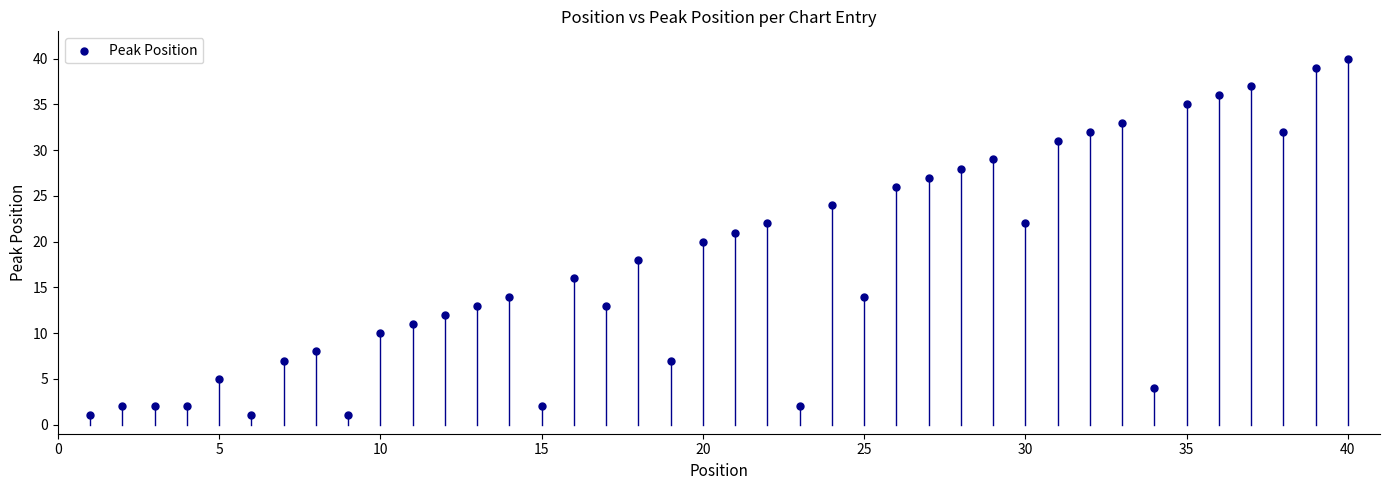

What is the range of Y values (max minus min)?

39